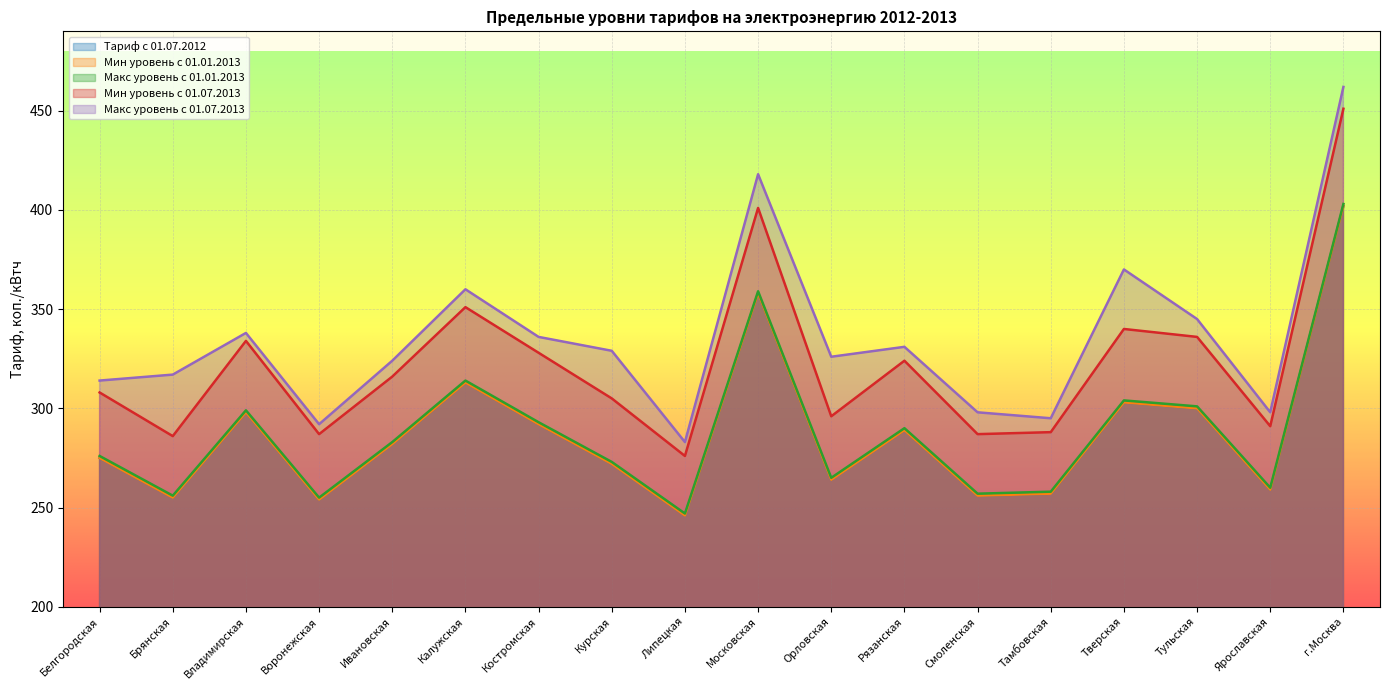

At how many categories does at least one series exceed 419?

1